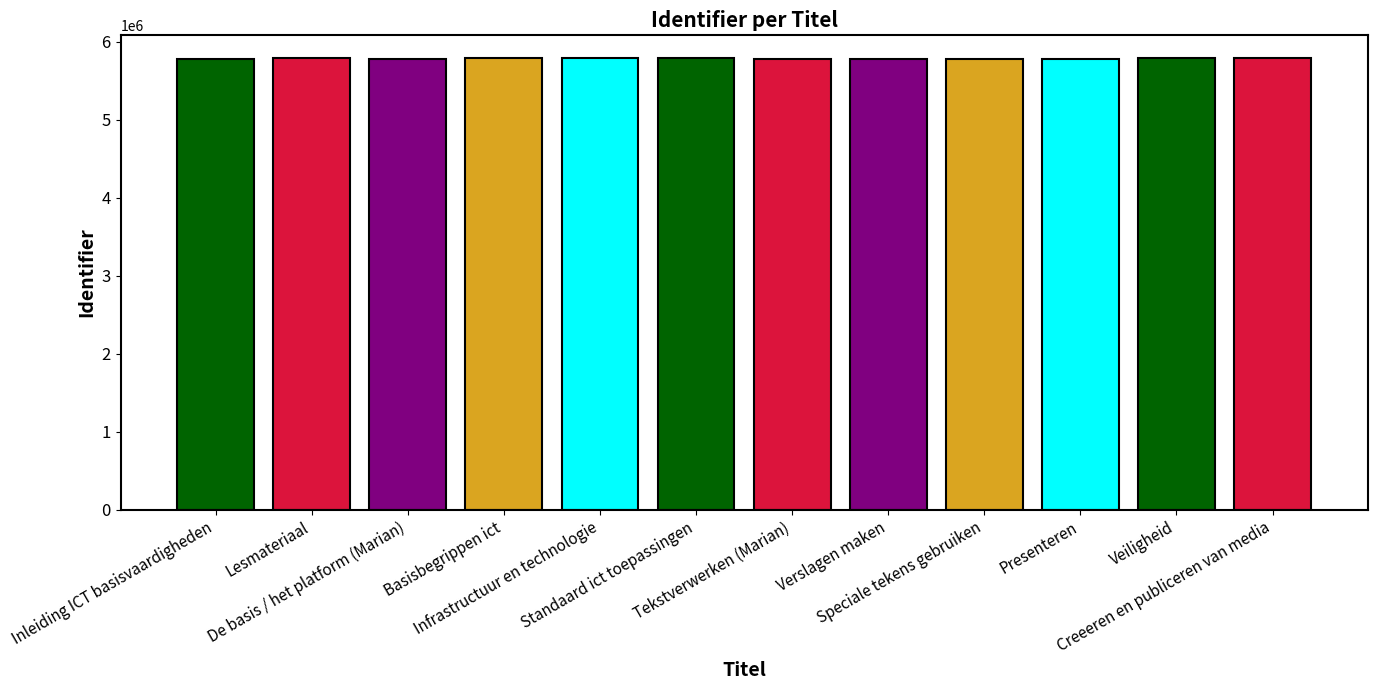

What is the difference between the values at De basis / het platform (Marian) and Inleiding ICT basisvaardigheden?

2